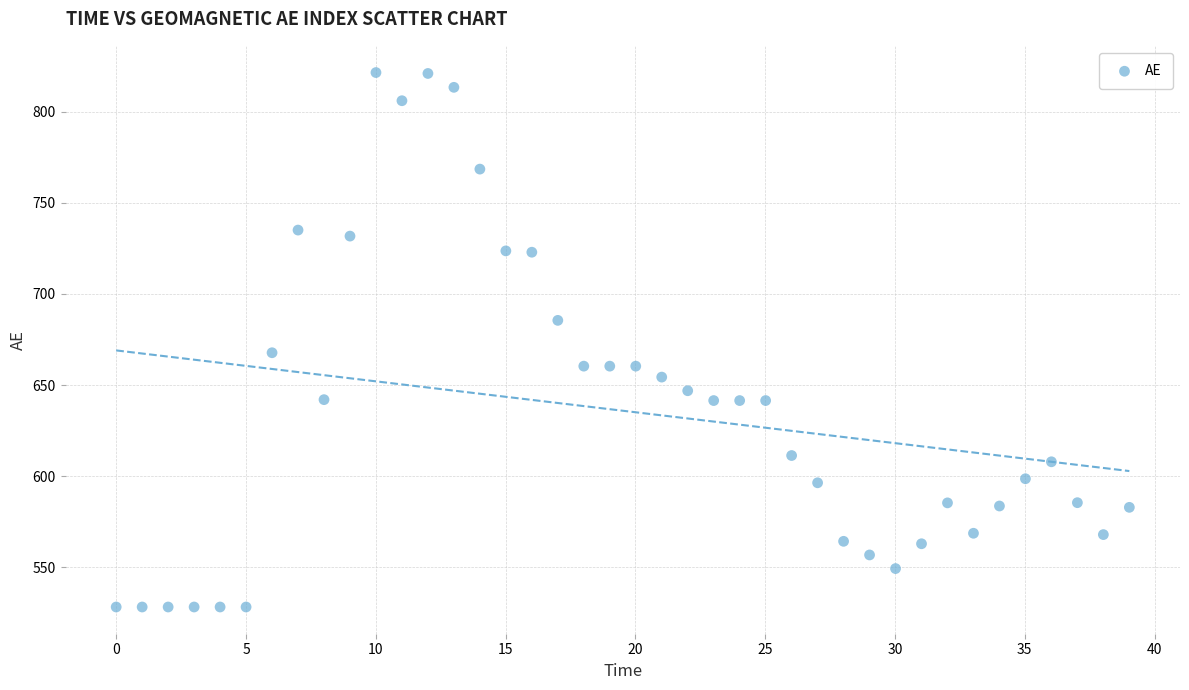

What Y value in the scatter plot is closest to 674?

667.7